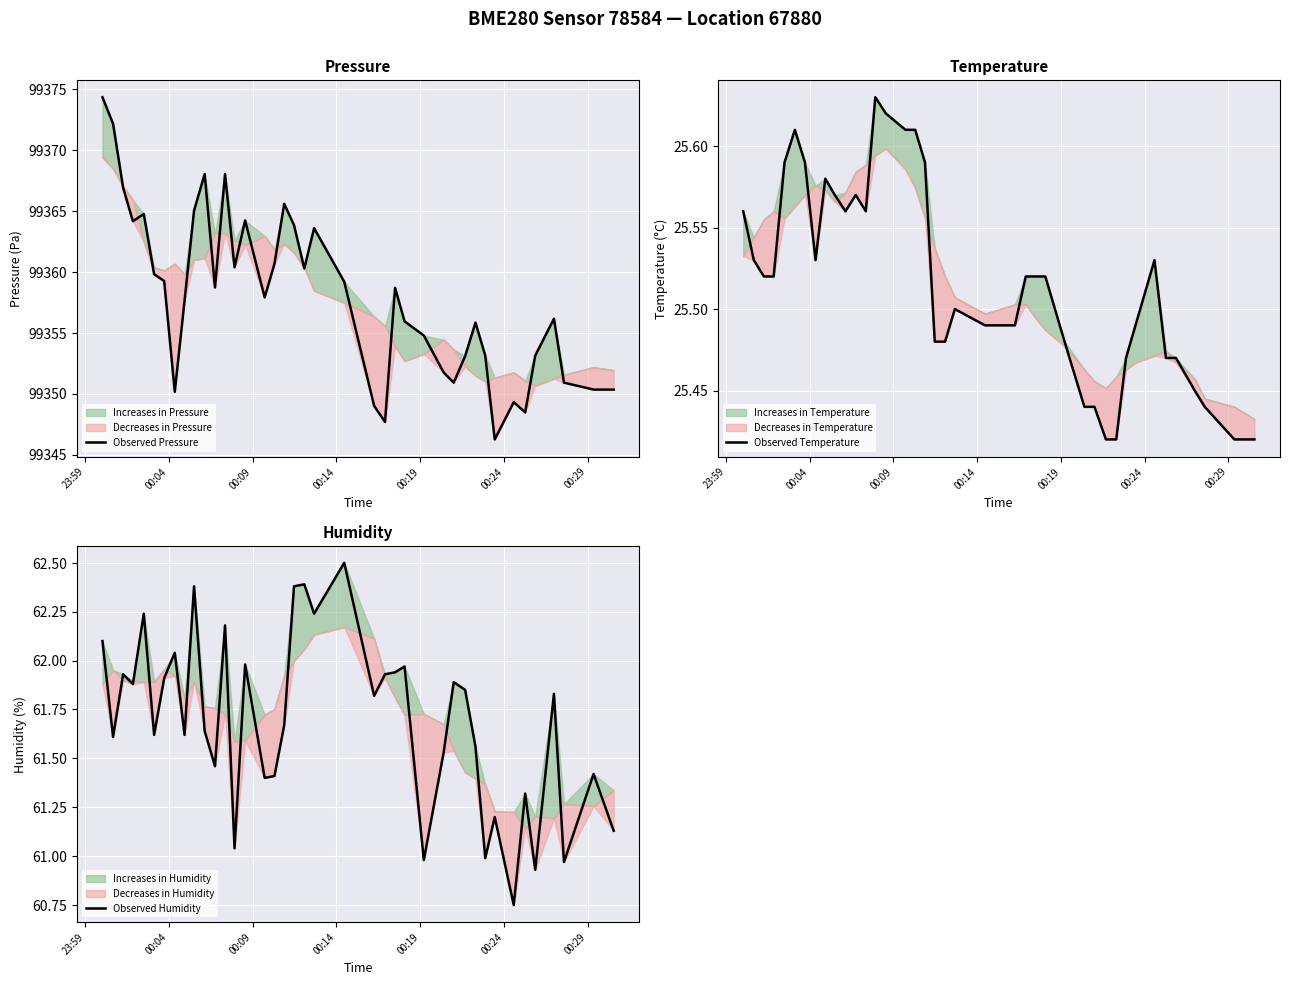

How many values in the Observed Pressure series exceed 99358?

20